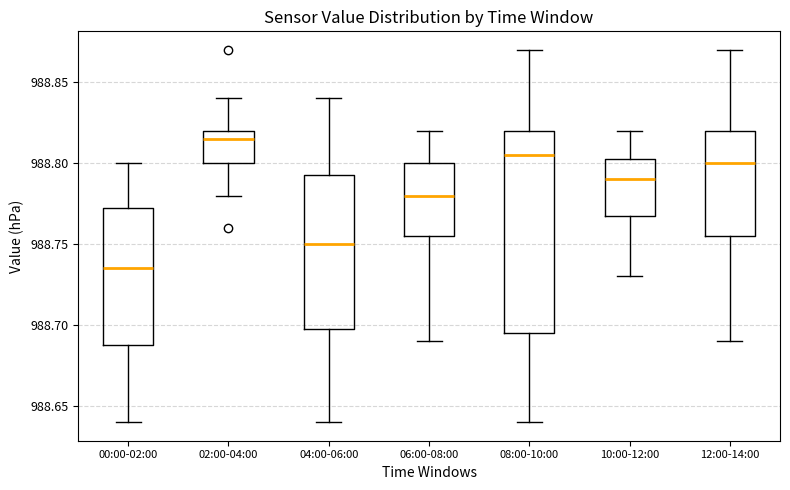

Which box's median line is the highest?

02:00-04:00